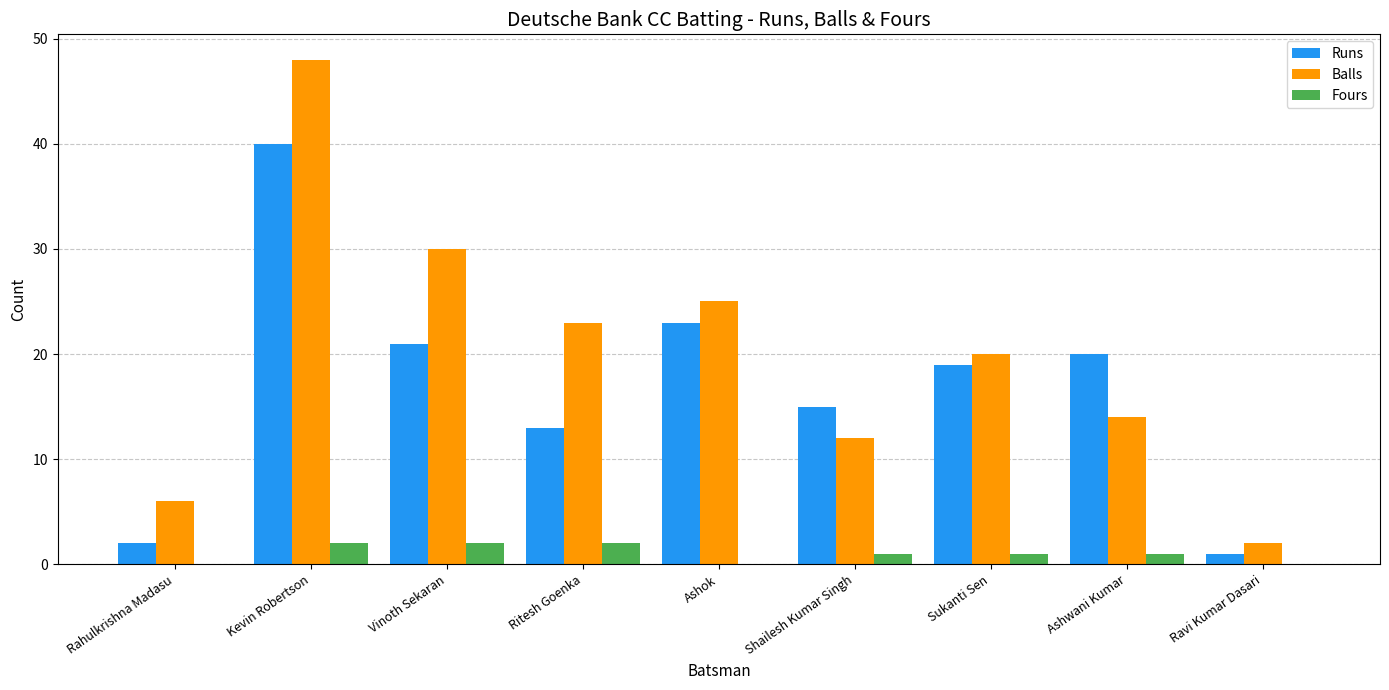

Reading left to right, extract all data points from this chart.

Runs: Rahulkrishna Madasu=2	Kevin Robertson=40	Vinoth Sekaran=21	Ritesh Goenka=13	Ashok=23	Shailesh Kumar Singh=15	Sukanti Sen=19	Ashwani Kumar=20	Ravi Kumar Dasari=1
Balls: Rahulkrishna Madasu=6	Kevin Robertson=48	Vinoth Sekaran=30	Ritesh Goenka=23	Ashok=25	Shailesh Kumar Singh=12	Sukanti Sen=20	Ashwani Kumar=14	Ravi Kumar Dasari=2
Fours: Rahulkrishna Madasu=0	Kevin Robertson=2	Vinoth Sekaran=2	Ritesh Goenka=2	Ashok=0	Shailesh Kumar Singh=1	Sukanti Sen=1	Ashwani Kumar=1	Ravi Kumar Dasari=0